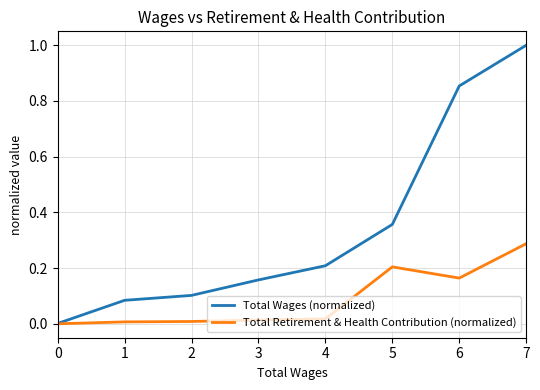

The value of Total Wages (normalized) at 1 is 0.0. True or false?

False